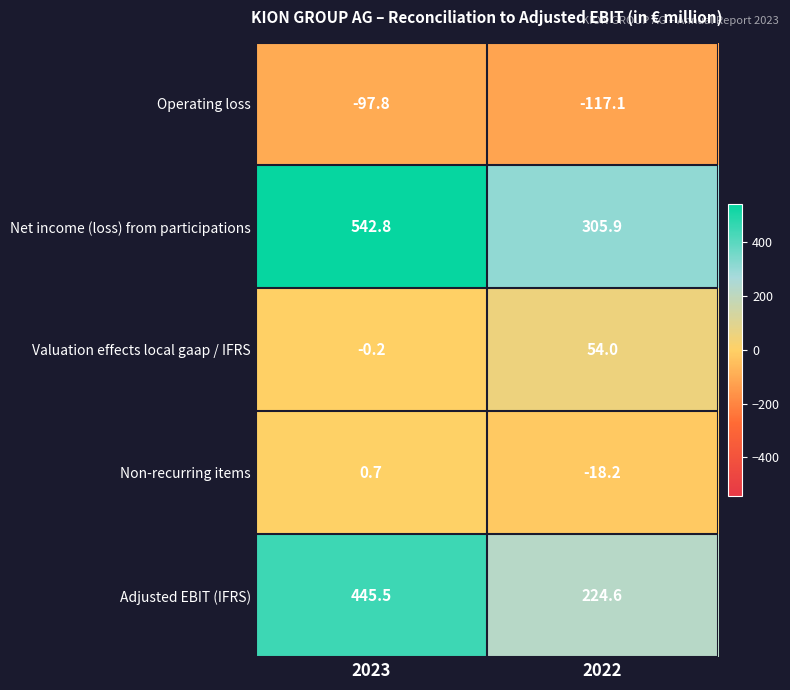

Read the Adjusted EBIT (IFRS) value at 2023.

445.5